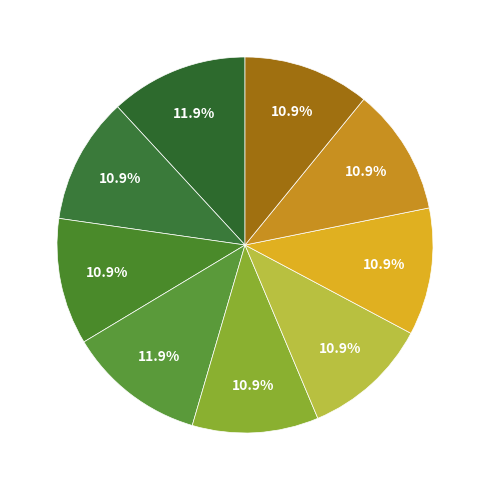

How many slices are in this pie chart?

9